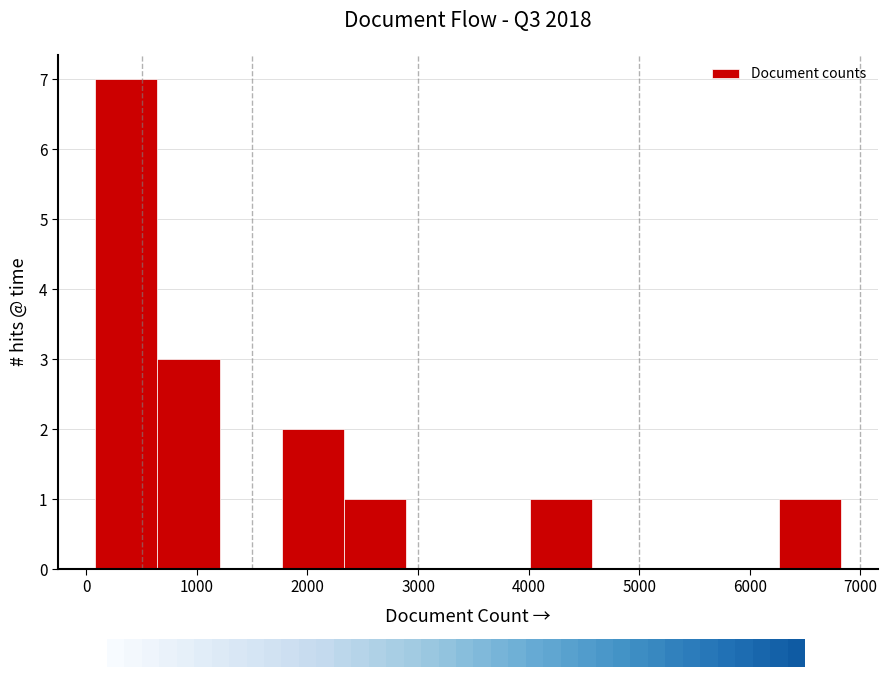

How tall is the bar that spans 2300 to 2900 on the x-axis? Neither the bar edges nor the heights are printed on the chart, so give them approximately, as read against the axes.

1